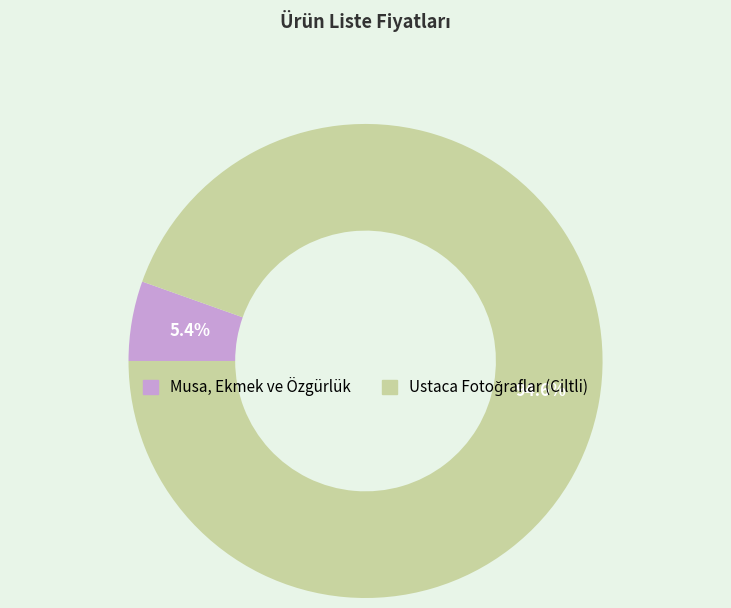

What is the smallest slice in the pie chart?

Musa, Ekmek ve Özgürlük